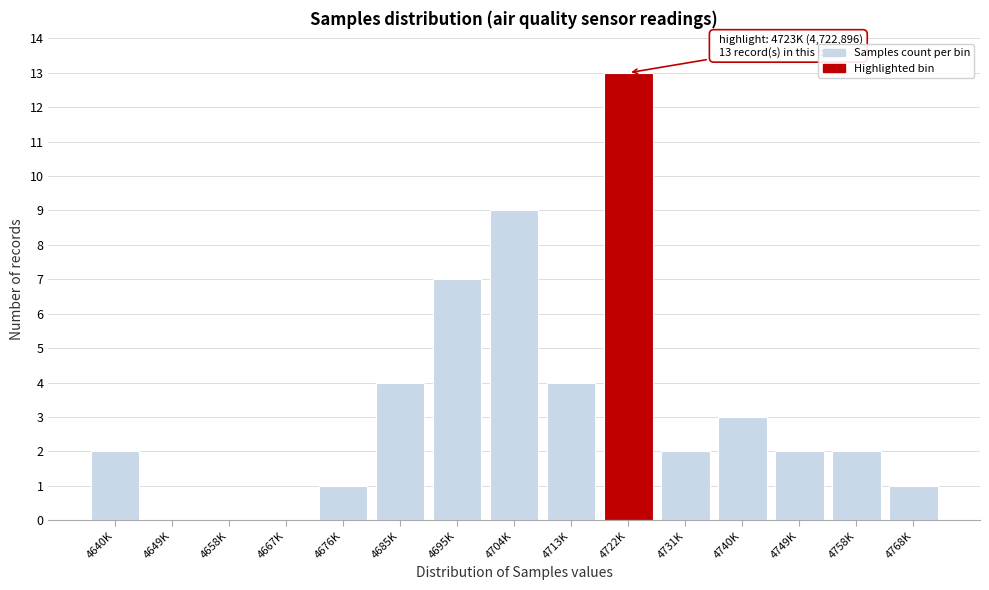

Reading left to right, transcribe all the data shown in this chart.

4640K=2	4649K=0	4658K=0	4667K=0	4676K=1	4685K=4	4695K=7	4704K=9	4713K=4	4722K=13	4731K=2	4740K=3	4749K=2	4758K=2	4768K=1